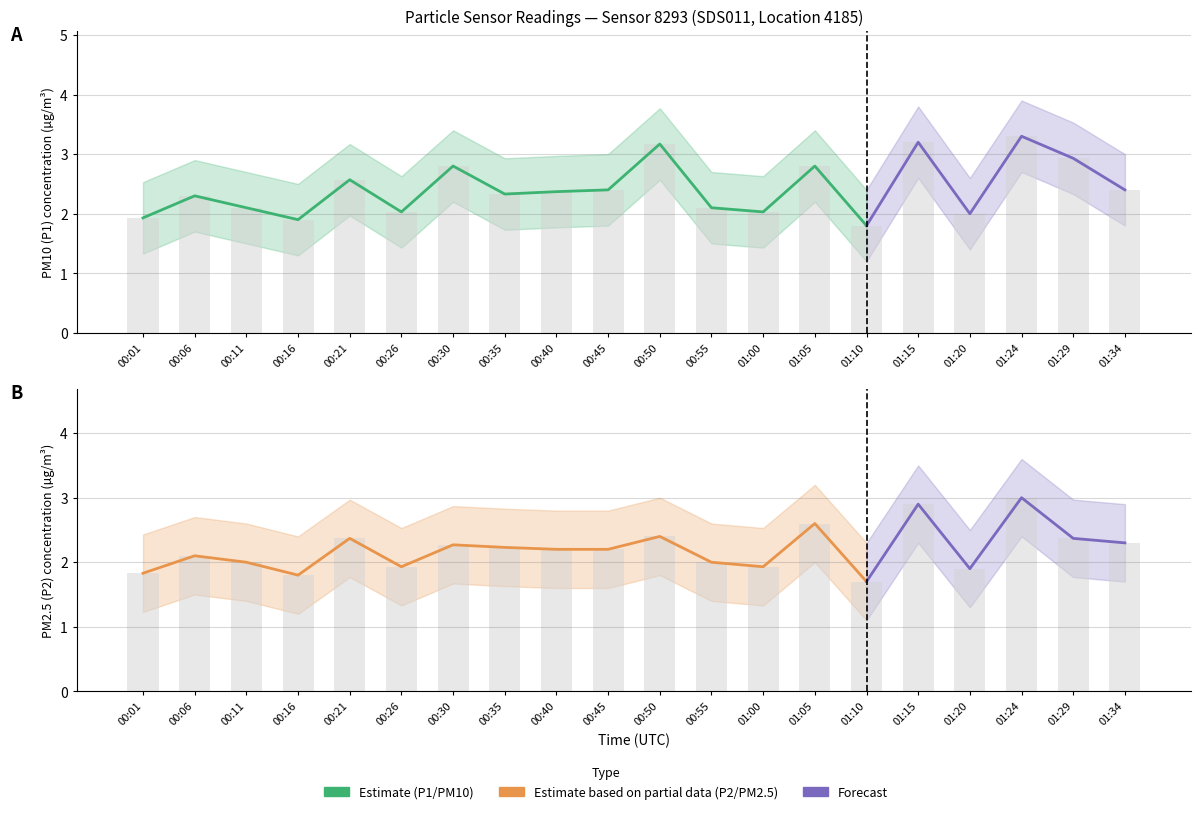

True or false: P2 has a value of 2.2 at 00:40.

True